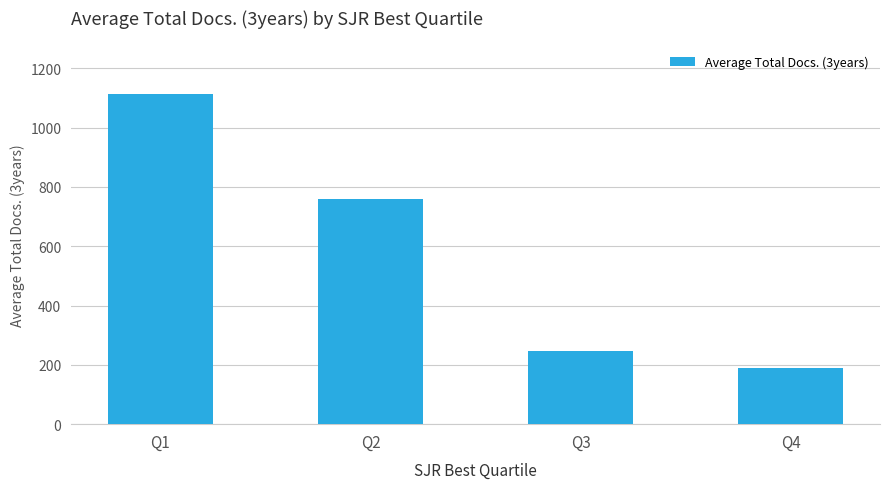

Reading left to right, list all the values displayed in this chart.

Q1=1113.0	Q2=759.1	Q3=248.0	Q4=190.0